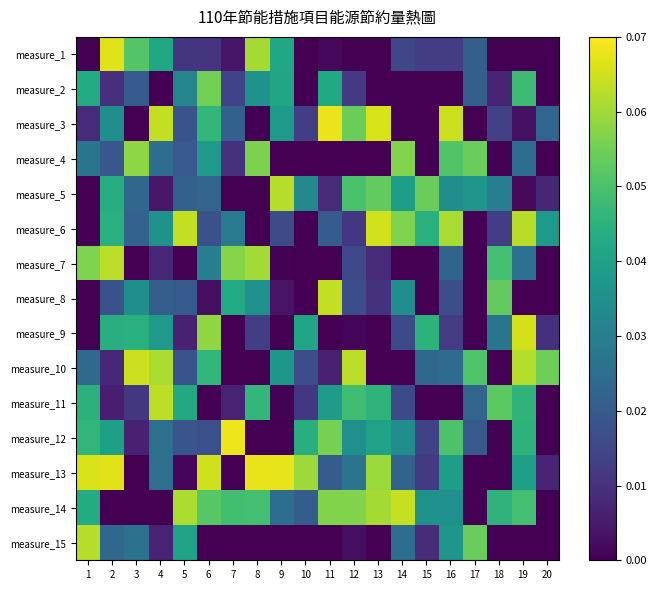

Reading left to right, list all the values displayed in this chart.

measure_1: 1=0.0	2=0.1	3=0.1	4=0.0	5=0.0	6=0.0	7=0.0	8=0.1	9=0.0	10=0.0	11=0.0	12=0.0	13=0.0	14=0.0	15=0.0	16=0.0	17=0.0	18=0.0	19=0.0	20=0.0
measure_2: 1=0.0	2=0.0	3=0.0	4=0.0	5=0.0	6=0.1	7=0.0	8=0.0	9=0.0	10=0.0	11=0.0	12=0.0	13=0.0	14=0.0	15=0.0	16=0.0	17=0.0	18=0.0	19=0.0	20=0.0
measure_3: 1=0.0	2=0.0	3=0.0	4=0.1	5=0.0	6=0.0	7=0.0	8=0.0	9=0.0	10=0.0	11=0.1	12=0.1	13=0.1	14=0.0	15=0.0	16=0.1	17=0.0	18=0.0	19=0.0	20=0.0
measure_4: 1=0.0	2=0.0	3=0.1	4=0.0	5=0.0	6=0.0	7=0.0	8=0.1	9=0.0	10=0.0	11=0.0	12=0.0	13=0.0	14=0.1	15=0.0	16=0.1	17=0.1	18=0.0	19=0.0	20=0.0
measure_5: 1=0.0	2=0.0	3=0.0	4=0.0	5=0.0	6=0.0	7=0.0	8=0.0	9=0.1	10=0.0	11=0.0	12=0.0	13=0.1	14=0.0	15=0.1	16=0.0	17=0.0	18=0.0	19=0.0	20=0.0
measure_6: 1=0.0	2=0.0	3=0.0	4=0.0	5=0.1	6=0.0	7=0.0	8=0.0	9=0.0	10=0.0	11=0.0	12=0.0	13=0.1	14=0.1	15=0.0	16=0.1	17=0.0	18=0.0	19=0.1	20=0.0
measure_7: 1=0.1	2=0.1	3=0.0	4=0.0	5=0.0	6=0.0	7=0.1	8=0.1	9=0.0	10=0.0	11=0.0	12=0.0	13=0.0	14=0.0	15=0.0	16=0.0	17=0.0	18=0.0	19=0.0	20=0.0
measure_8: 1=0.0	2=0.0	3=0.0	4=0.0	5=0.0	6=0.0	7=0.0	8=0.0	9=0.0	10=0.0	11=0.1	12=0.0	13=0.0	14=0.0	15=0.0	16=0.0	17=0.0	18=0.1	19=0.0	20=0.0
measure_9: 1=0.0	2=0.0	3=0.0	4=0.0	5=0.0	6=0.1	7=0.0	8=0.0	9=0.0	10=0.0	11=0.0	12=0.0	13=0.0	14=0.0	15=0.0	16=0.0	17=0.0	18=0.0	19=0.1	20=0.0
measure_10: 1=0.0	2=0.0	3=0.1	4=0.1	5=0.0	6=0.0	7=0.0	8=0.0	9=0.0	10=0.0	11=0.0	12=0.1	13=0.0	14=0.0	15=0.0	16=0.0	17=0.1	18=0.0	19=0.1	20=0.1
measure_11: 1=0.0	2=0.0	3=0.0	4=0.1	5=0.0	6=0.0	7=0.0	8=0.0	9=0.0	10=0.0	11=0.0	12=0.0	13=0.0	14=0.0	15=0.0	16=0.0	17=0.0	18=0.1	19=0.0	20=0.0
measure_12: 1=0.0	2=0.0	3=0.0	4=0.0	5=0.0	6=0.0	7=0.1	8=0.0	9=0.0	10=0.0	11=0.1	12=0.0	13=0.0	14=0.0	15=0.0	16=0.1	17=0.0	18=0.0	19=0.0	20=0.0
measure_13: 1=0.1	2=0.1	3=0.0	4=0.0	5=0.0	6=0.1	7=0.0	8=0.1	9=0.1	10=0.1	11=0.0	12=0.0	13=0.1	14=0.0	15=0.0	16=0.0	17=0.0	18=0.0	19=0.0	20=0.0
measure_14: 1=0.0	2=0.0	3=0.0	4=0.0	5=0.1	6=0.1	7=0.0	8=0.0	9=0.0	10=0.0	11=0.1	12=0.1	13=0.1	14=0.1	15=0.0	16=0.0	17=0.0	18=0.0	19=0.0	20=0.0
measure_15: 1=0.1	2=0.0	3=0.0	4=0.0	5=0.0	6=0.0	7=0.0	8=0.0	9=0.0	10=0.0	11=0.0	12=0.0	13=0.0	14=0.0	15=0.0	16=0.0	17=0.1	18=0.0	19=0.0	20=0.0